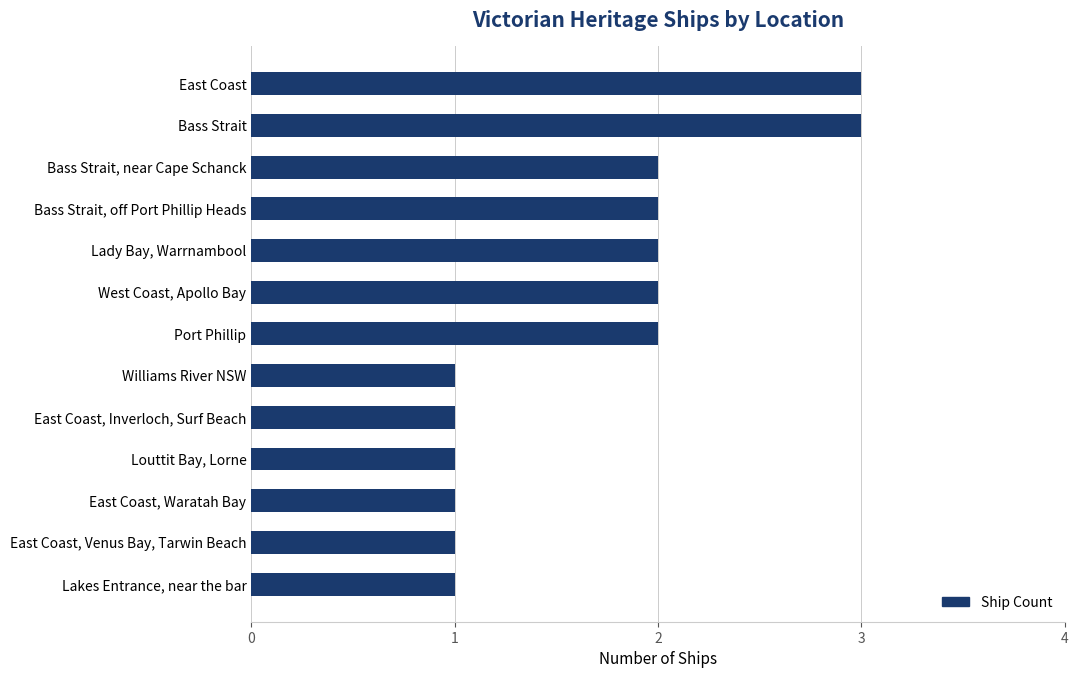

Does the chart contain any negative values?

No